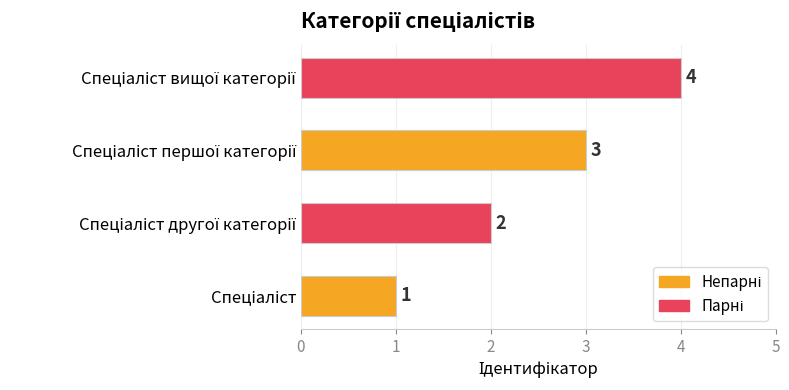

What is the sum of all values?

10